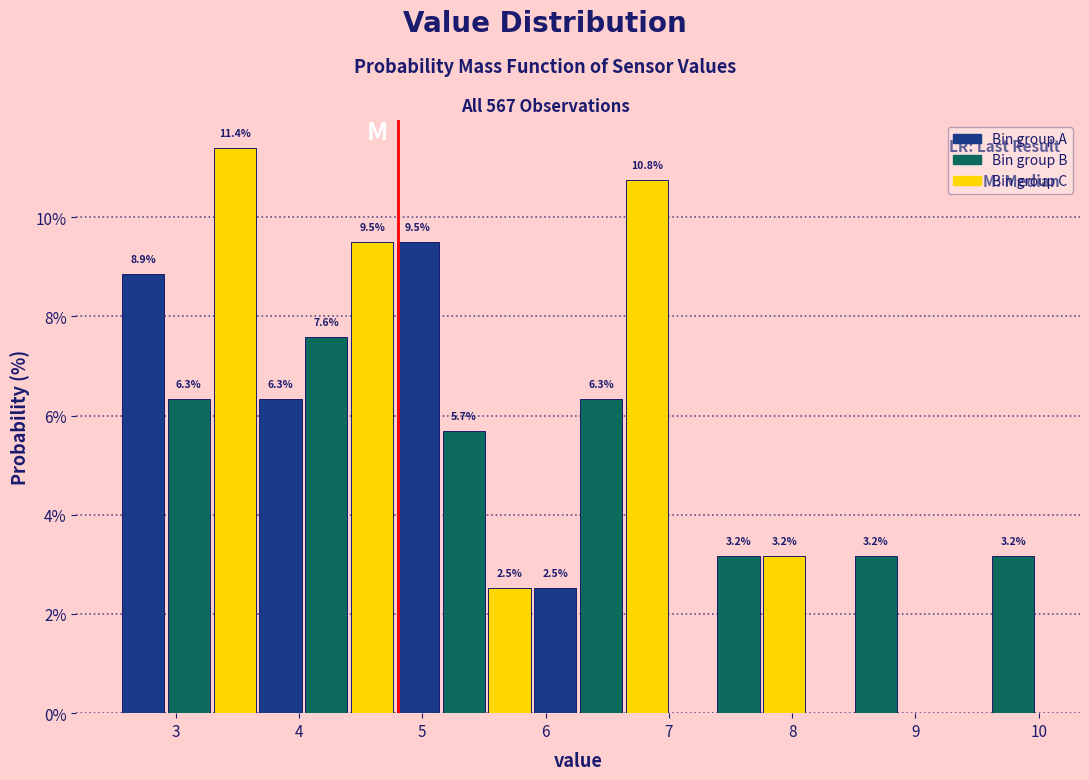

Read against the x-axis, roughly where is the centre of the tallest bar?

3.5